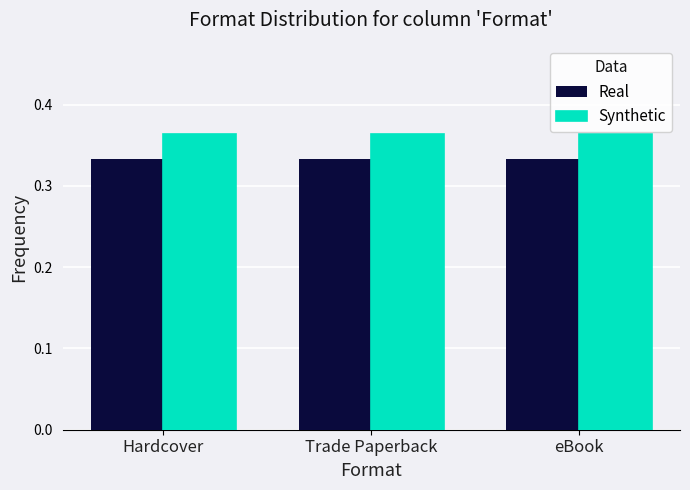

Rank the series at eBook from highest to lowest value.

Synthetic, Real